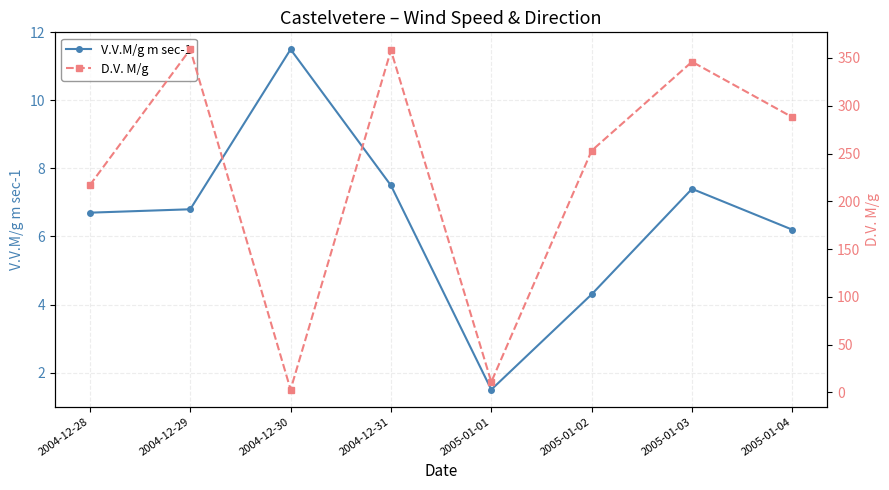

What is the label of the 1st point from the right?

2005-01-04